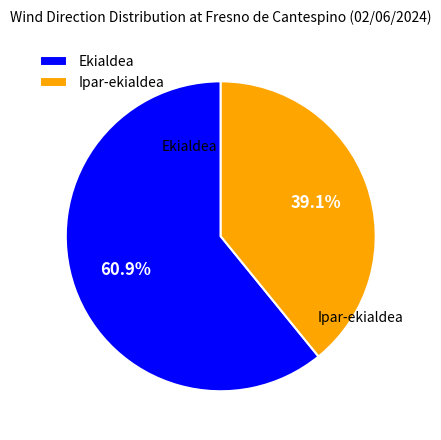

What percentage is the Ipar-ekialdea slice, to the nearest percent?

39%